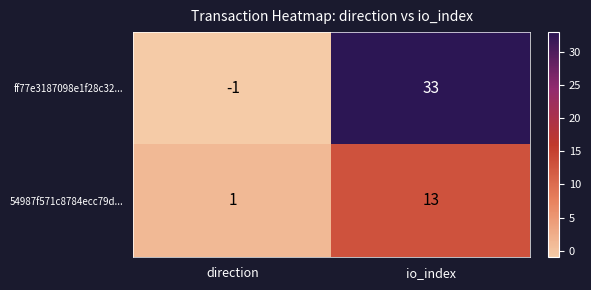

What is the average value of the ff77e3187098e1f28c32... series?

16